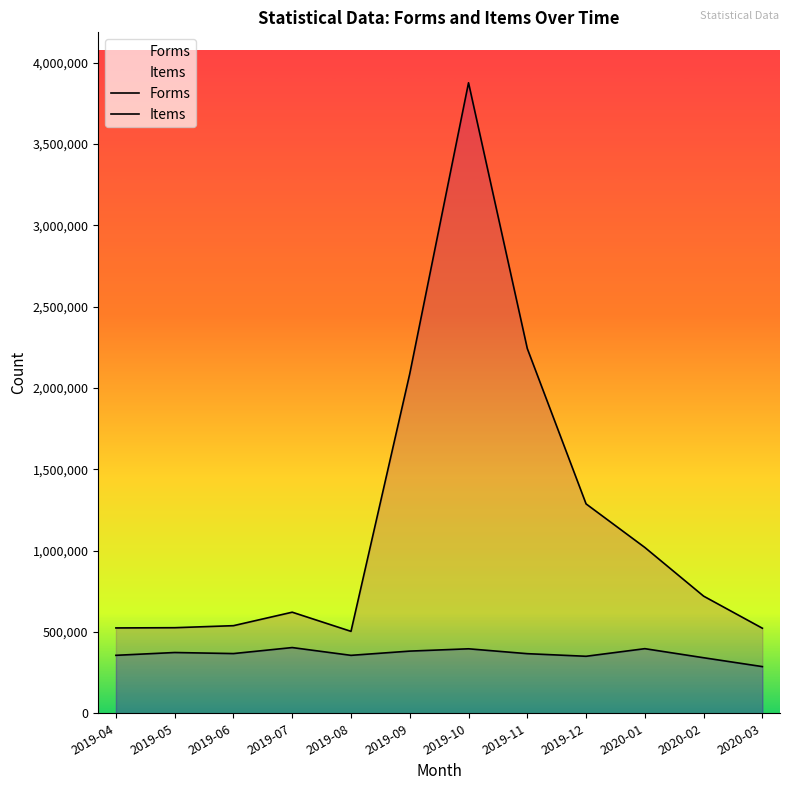

At 2019-06, list the series in order from smallest to largest.

Forms, Items